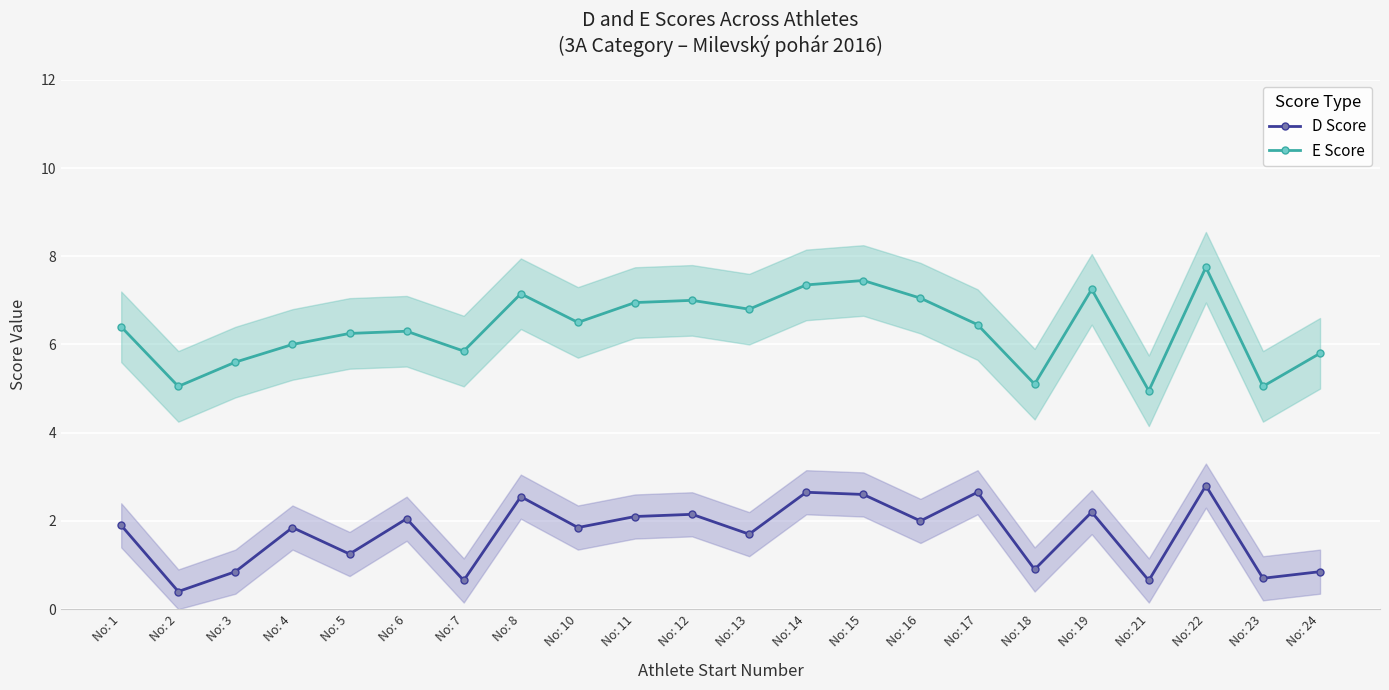

List the series in order of their peak value, highest first.

E Score, D Score